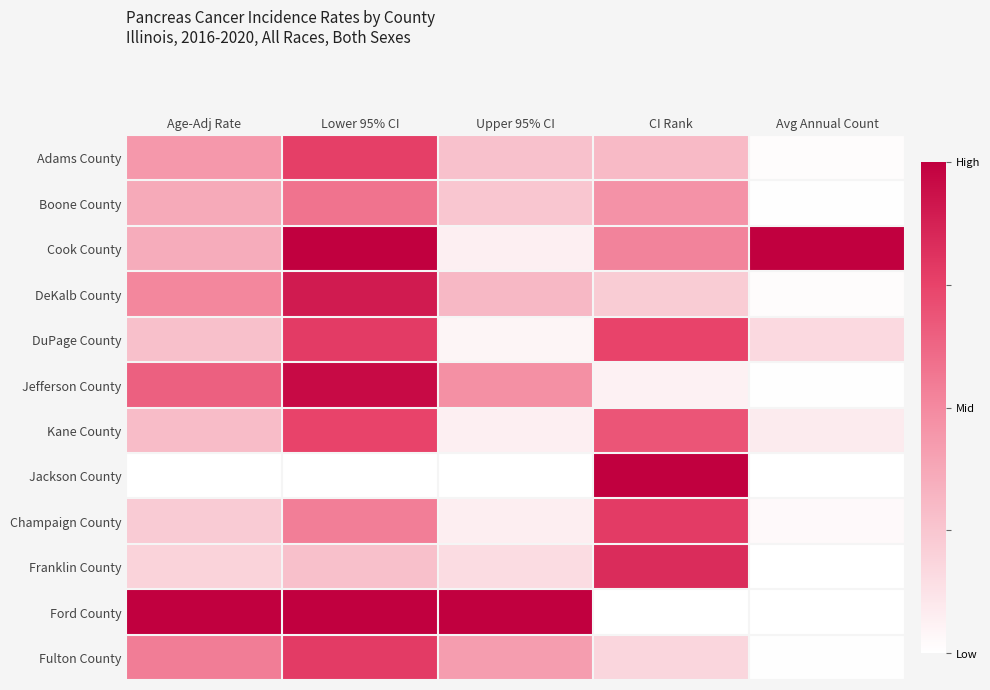

Reading left to right, what are all the values shown in this chart?

Adams County: Age-Adj Rate=0.4	Lower 95% CI=0.8	Upper 95% CI=0.3	CI Rank=0.3	Avg Annual Count=0.0
Boone County: Age-Adj Rate=0.4	Lower 95% CI=0.6	Upper 95% CI=0.2	CI Rank=0.5	Avg Annual Count=0.0
Cook County: Age-Adj Rate=0.4	Lower 95% CI=1.0	Upper 95% CI=0.1	CI Rank=0.5	Avg Annual Count=1.0
DeKalb County: Age-Adj Rate=0.5	Lower 95% CI=0.9	Upper 95% CI=0.3	CI Rank=0.2	Avg Annual Count=0.0
DuPage County: Age-Adj Rate=0.3	Lower 95% CI=0.8	Upper 95% CI=0.0	CI Rank=0.7	Avg Annual Count=0.2
Jefferson County: Age-Adj Rate=0.6	Lower 95% CI=1.0	Upper 95% CI=0.5	CI Rank=0.1	Avg Annual Count=0.0
Kane County: Age-Adj Rate=0.3	Lower 95% CI=0.7	Upper 95% CI=0.1	CI Rank=0.7	Avg Annual Count=0.1
Jackson County: Age-Adj Rate=0.0	Lower 95% CI=0.0	Upper 95% CI=0.0	CI Rank=1.0	Avg Annual Count=0.0
Champaign County: Age-Adj Rate=0.2	Lower 95% CI=0.5	Upper 95% CI=0.1	CI Rank=0.8	Avg Annual Count=0.0
Franklin County: Age-Adj Rate=0.2	Lower 95% CI=0.3	Upper 95% CI=0.2	CI Rank=0.8	Avg Annual Count=0.0
Ford County: Age-Adj Rate=1.0	Lower 95% CI=1.0	Upper 95% CI=1.0	CI Rank=0.0	Avg Annual Count=0.0
Fulton County: Age-Adj Rate=0.5	Lower 95% CI=0.8	Upper 95% CI=0.4	CI Rank=0.2	Avg Annual Count=0.0